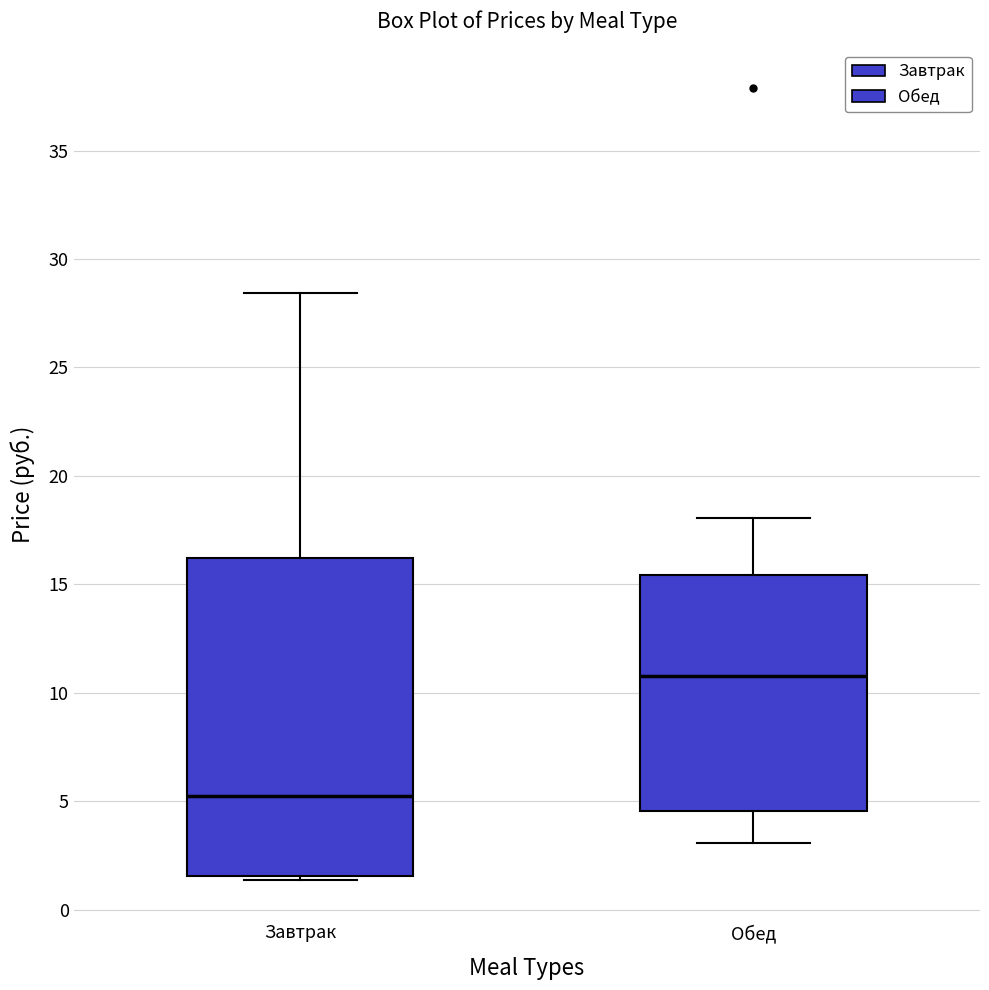

Reading left to right, transcribe this box plot: for each box, give where its median line is, the range the box spans, and where its two whiskers end, as read against the y-axis. The values are not printed on the chart, so give them approximately, as read against the axis.

Завтрак: median 5.5, box 1.5 to 16.0, whiskers 1.5 (just below the box's lower edge) to 28.5
Обед: median 11.0, box 4.5 to 15.5, whiskers 3.0 to 18.0